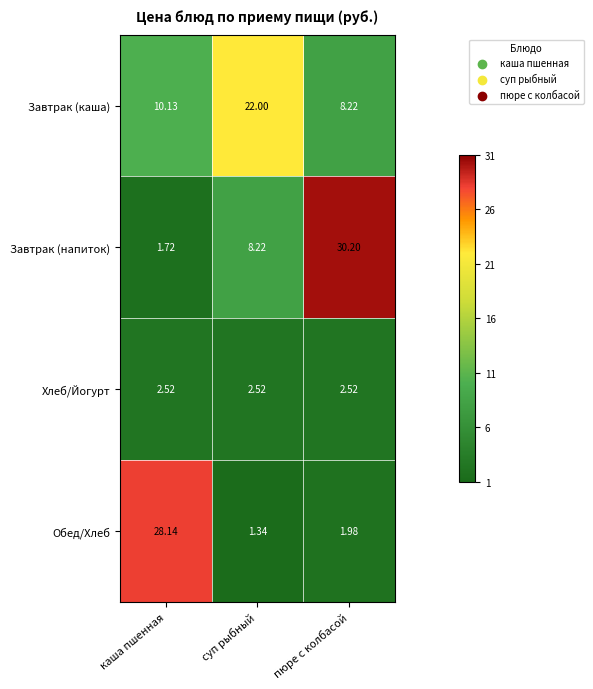

Which series has the widest spread of values?

Завтрак (напиток)